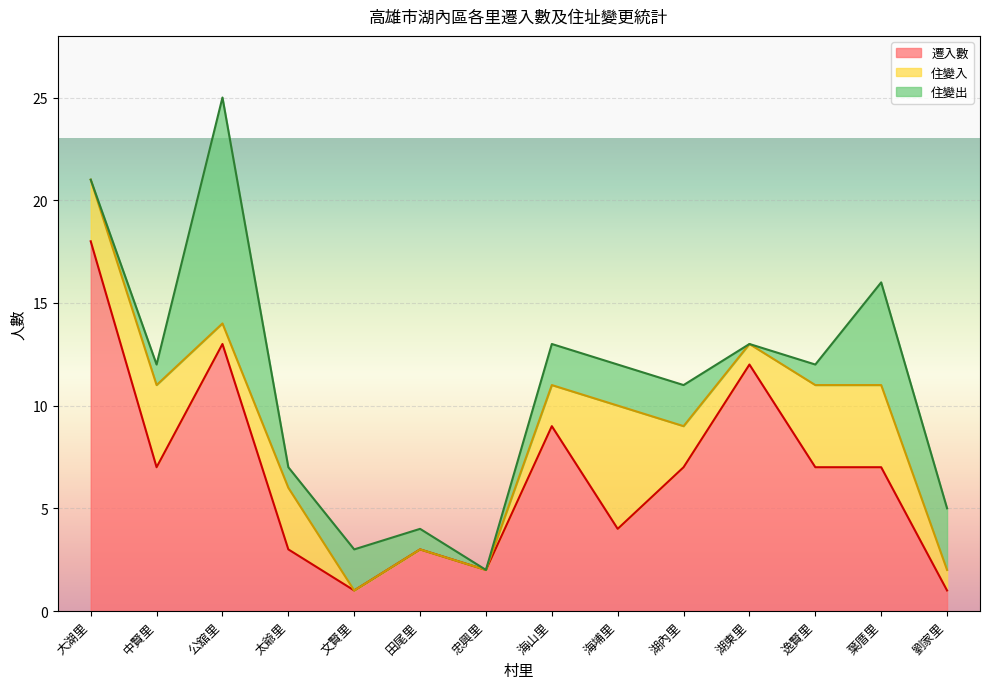

Reading right to left, what are all the values shown in this chart?

遷入數: 1	7	7	12	7	4	9	2	3	1	3	13	7	18
住變入: 1	4	4	1	2	6	2	0	0	0	3	1	4	3
住變出: 3	5	1	0	2	2	2	0	1	2	1	11	1	0